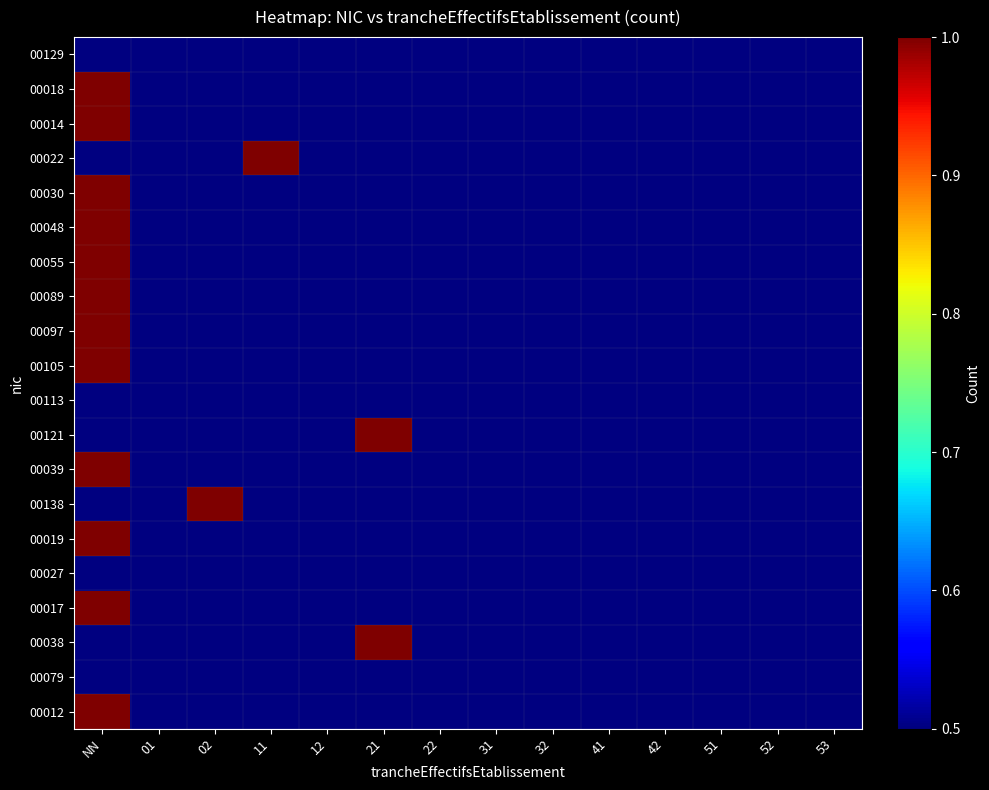

Rank the series by their maximum value, from highest to lowest.

00018, 00014, 00022, 00030, 00048, 00055, 00089, 00097, 00105, 00121, 00039, 00138, 00019, 00017, 00038, 00012, 00129, 00113, 00027, 00079